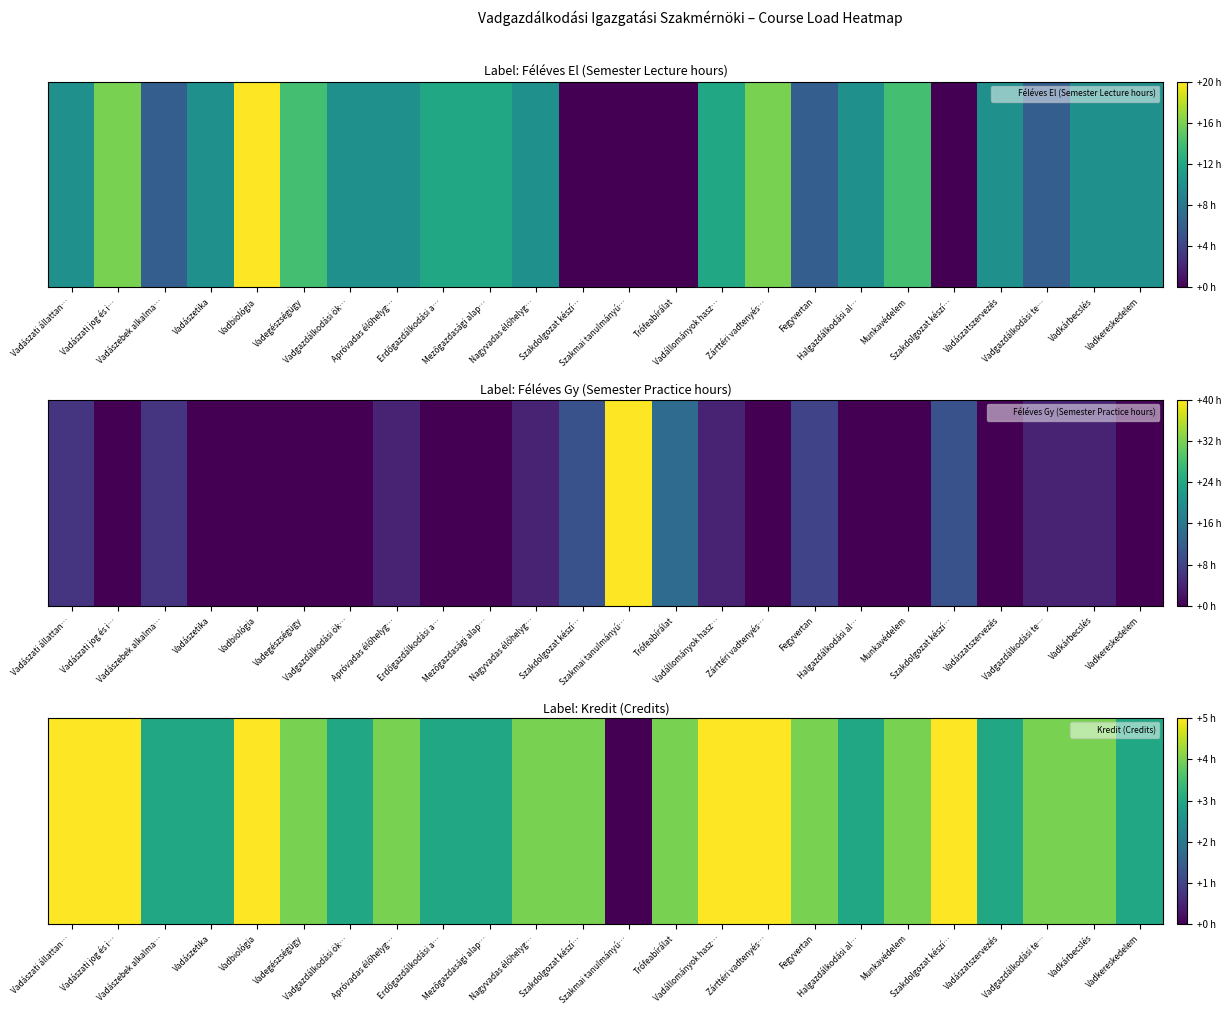

True or false: the data shows 4 at Vadgazdálkodási te….

True